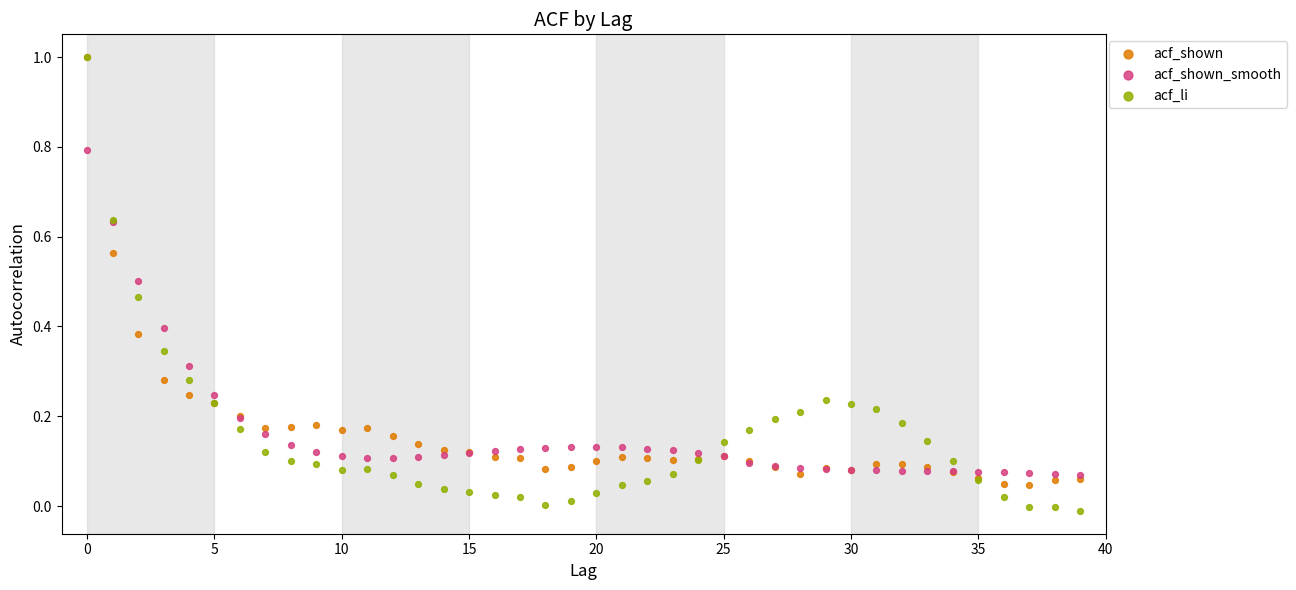

What are all the series names shown in the legend?

acf_shown, acf_shown_smooth, acf_li